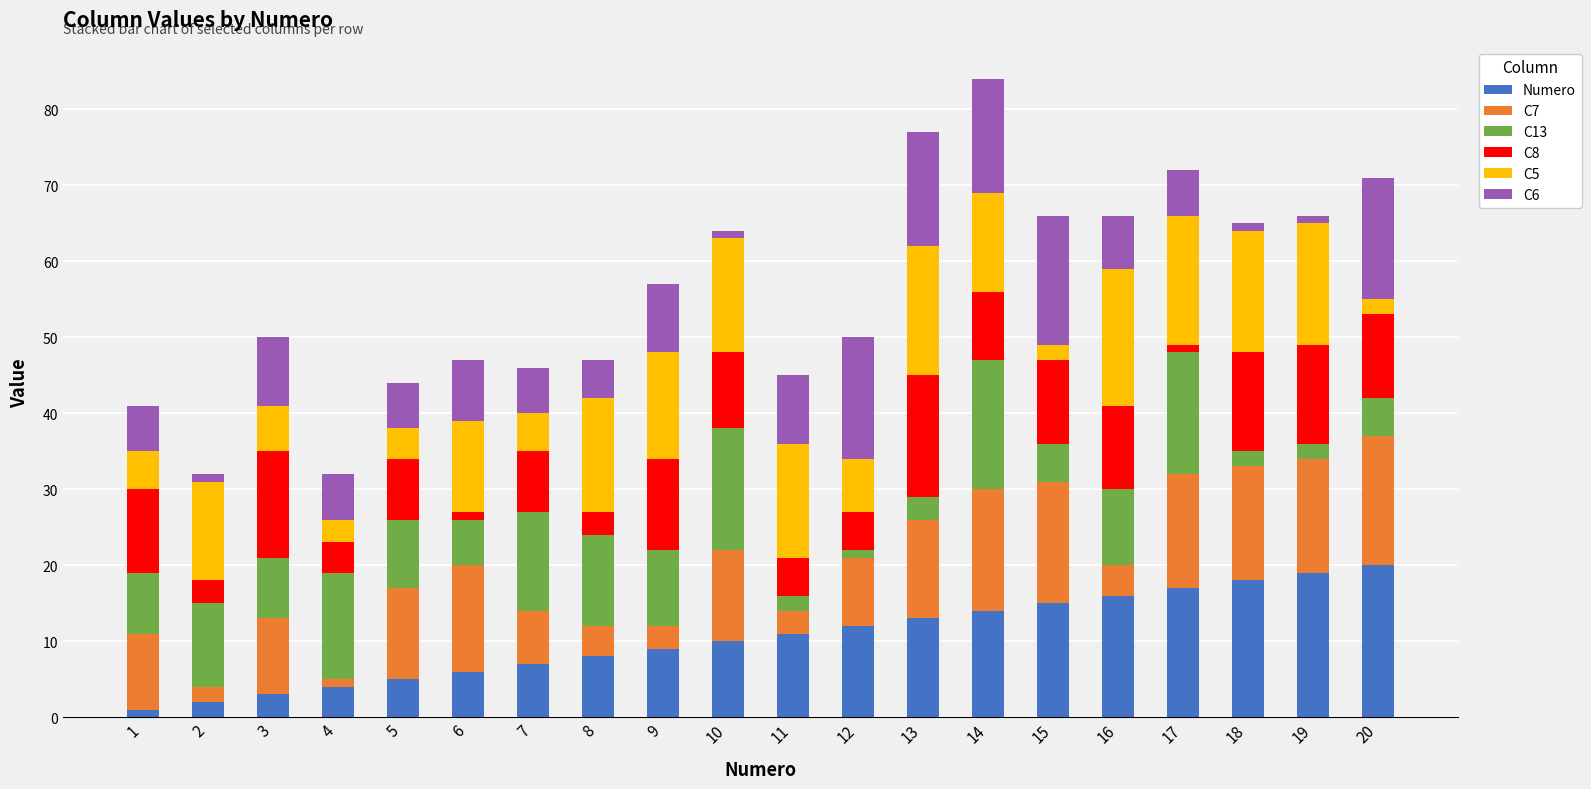

Is it true that Numero equals 14 at 8?

False